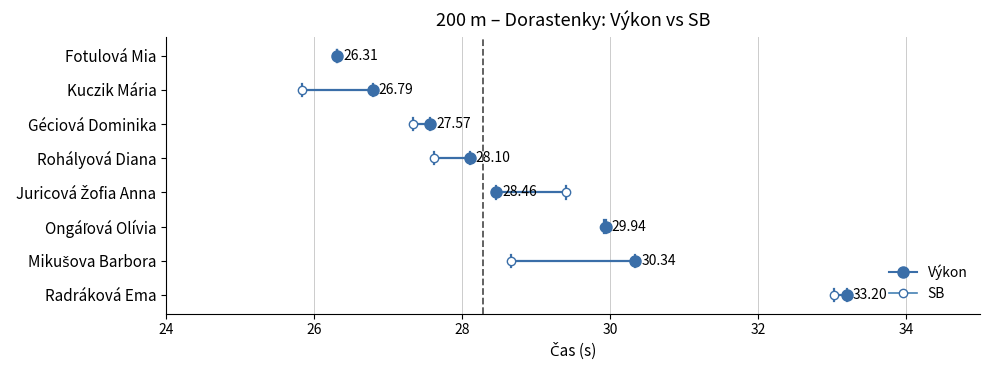

At which label does SB first exceed 28?

Juricová Žofia Anna